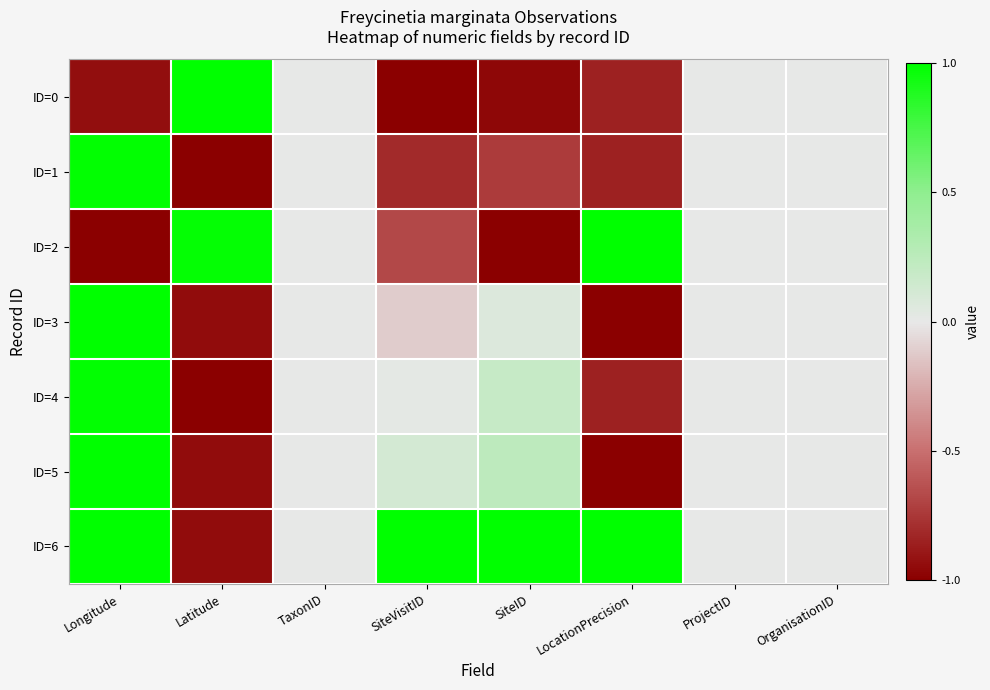

Reading right to left, extract all data points from this chart.

ID=0: OrganisationID=0.0	ProjectID=0.0	LocationPrecision=-0.8	SiteID=-1.0	SiteVisitID=-1.0	TaxonID=0.0	Latitude=1.0	Longitude=-0.9
ID=1: OrganisationID=0.0	ProjectID=0.0	LocationPrecision=-0.8	SiteID=-0.7	SiteVisitID=-0.8	TaxonID=0.0	Latitude=-1.0	Longitude=1.0
ID=2: OrganisationID=0.0	ProjectID=0.0	LocationPrecision=1.0	SiteID=-1.0	SiteVisitID=-0.7	TaxonID=0.0	Latitude=1.0	Longitude=-1.0
ID=3: OrganisationID=0.0	ProjectID=0.0	LocationPrecision=-1.0	SiteID=0.1	SiteVisitID=-0.1	TaxonID=0.0	Latitude=-0.9	Longitude=1.0
ID=4: OrganisationID=0.0	ProjectID=0.0	LocationPrecision=-0.8	SiteID=0.2	SiteVisitID=0.0	TaxonID=0.0	Latitude=-1.0	Longitude=1.0
ID=5: OrganisationID=0.0	ProjectID=0.0	LocationPrecision=-1.0	SiteID=0.2	SiteVisitID=0.1	TaxonID=0.0	Latitude=-0.9	Longitude=1.0
ID=6: OrganisationID=0.0	ProjectID=0.0	LocationPrecision=1.0	SiteID=1.0	SiteVisitID=1.0	TaxonID=0.0	Latitude=-0.9	Longitude=1.0